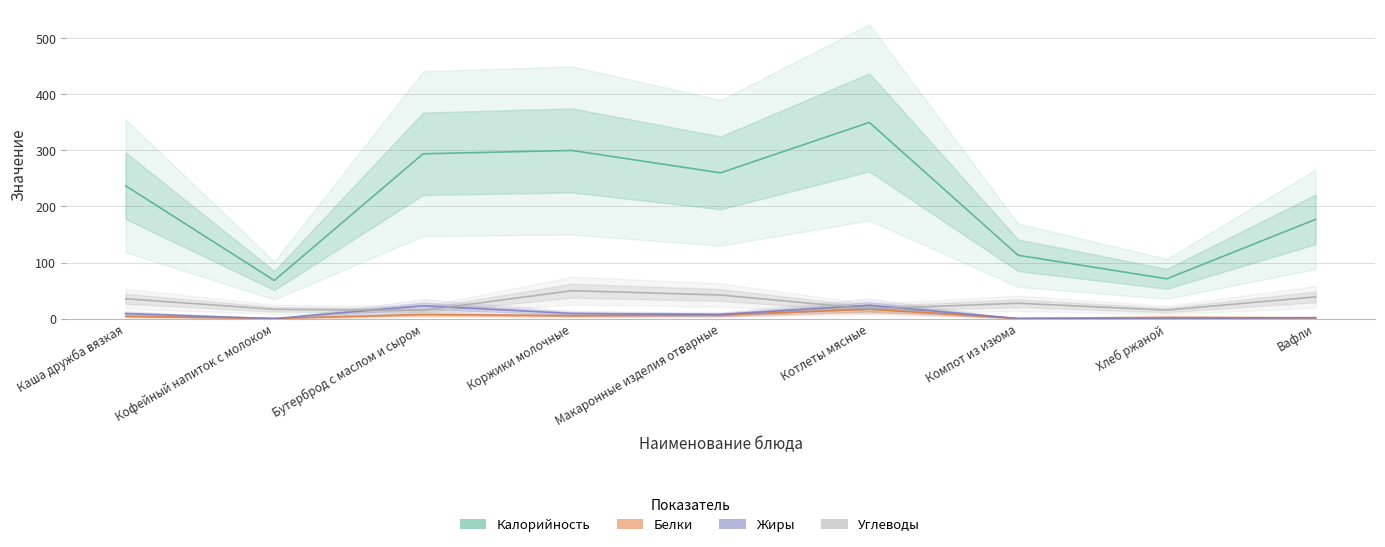

Where is Жиры nearest to the value 11?

Коржики молочные